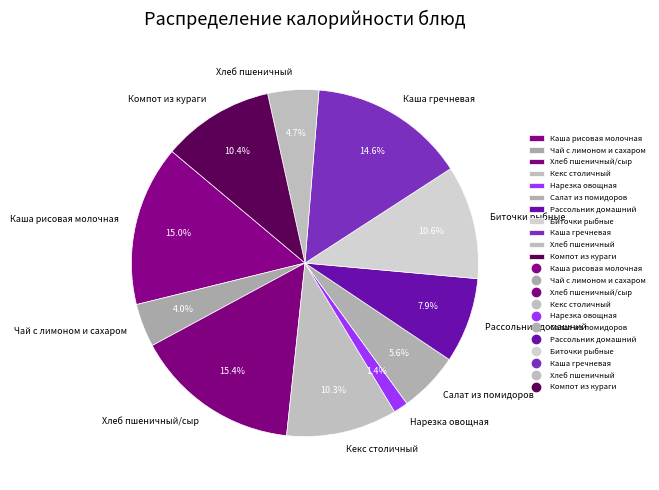

Is it true that Хлеб пшеничный/сыр is 15% of the pie?

True